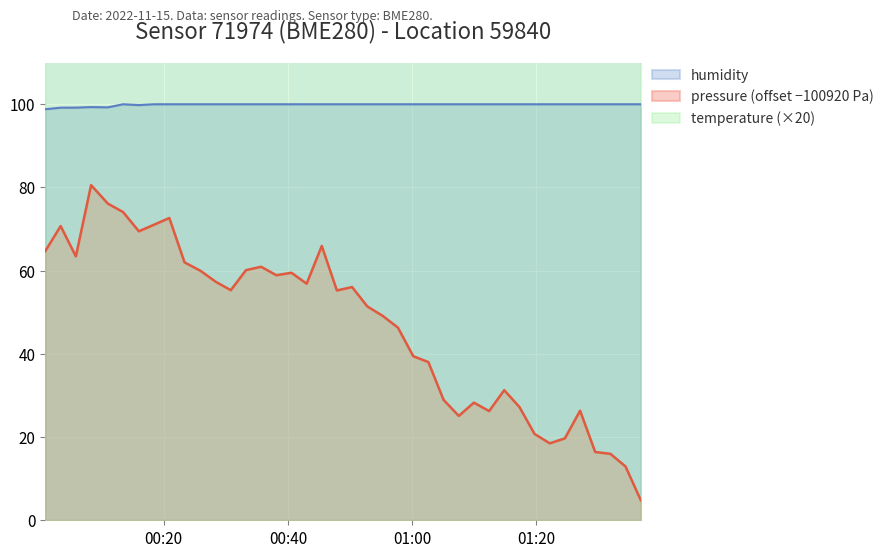

What is the approximate value of pressure at 2022-11-15T01:36:49?

4.8